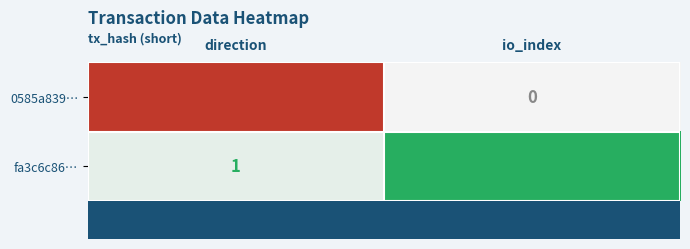

Which series changed the most between direction and io_index?

fa3c6c86…